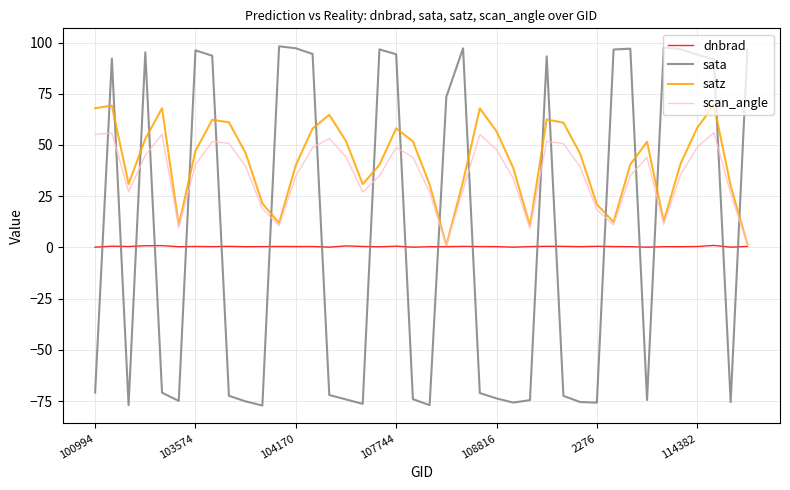

How many lines are shown in the chart?

4